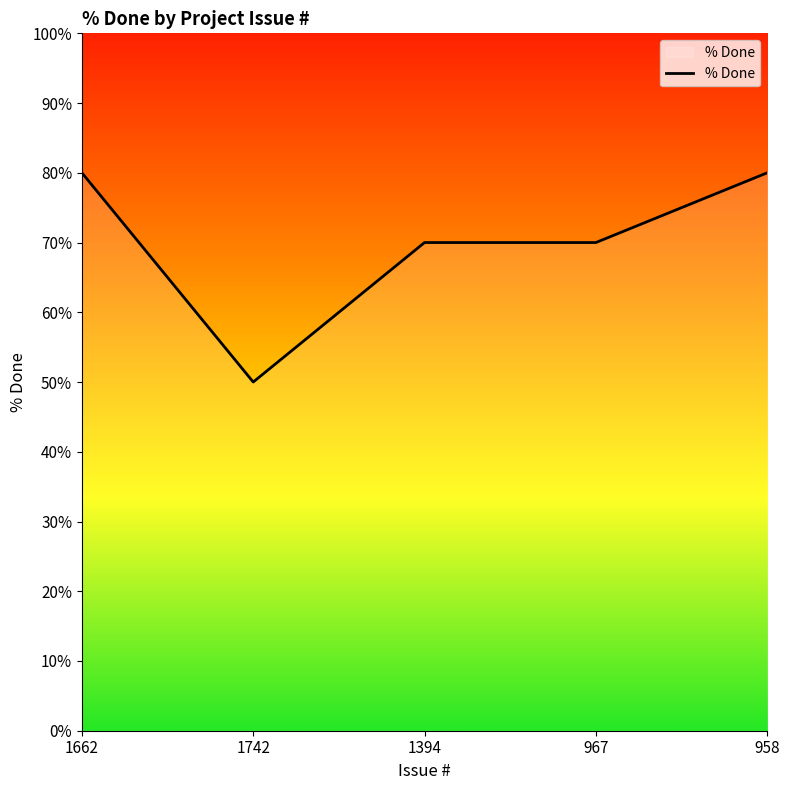

What is the change in value from 1742 to 1394?

+20